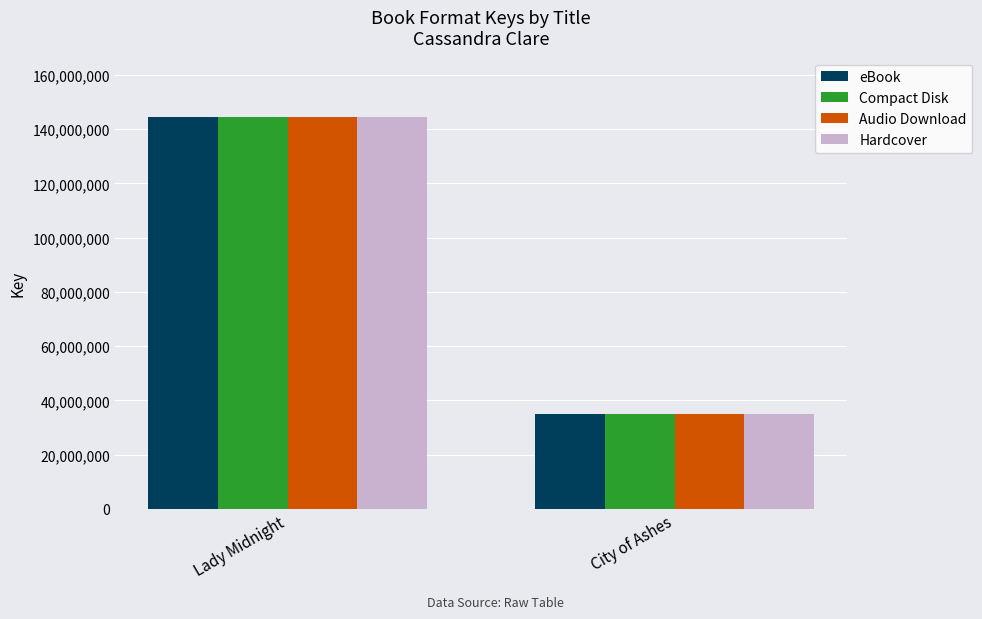

What is the label of the 1st bar from the right?

City of Ashes